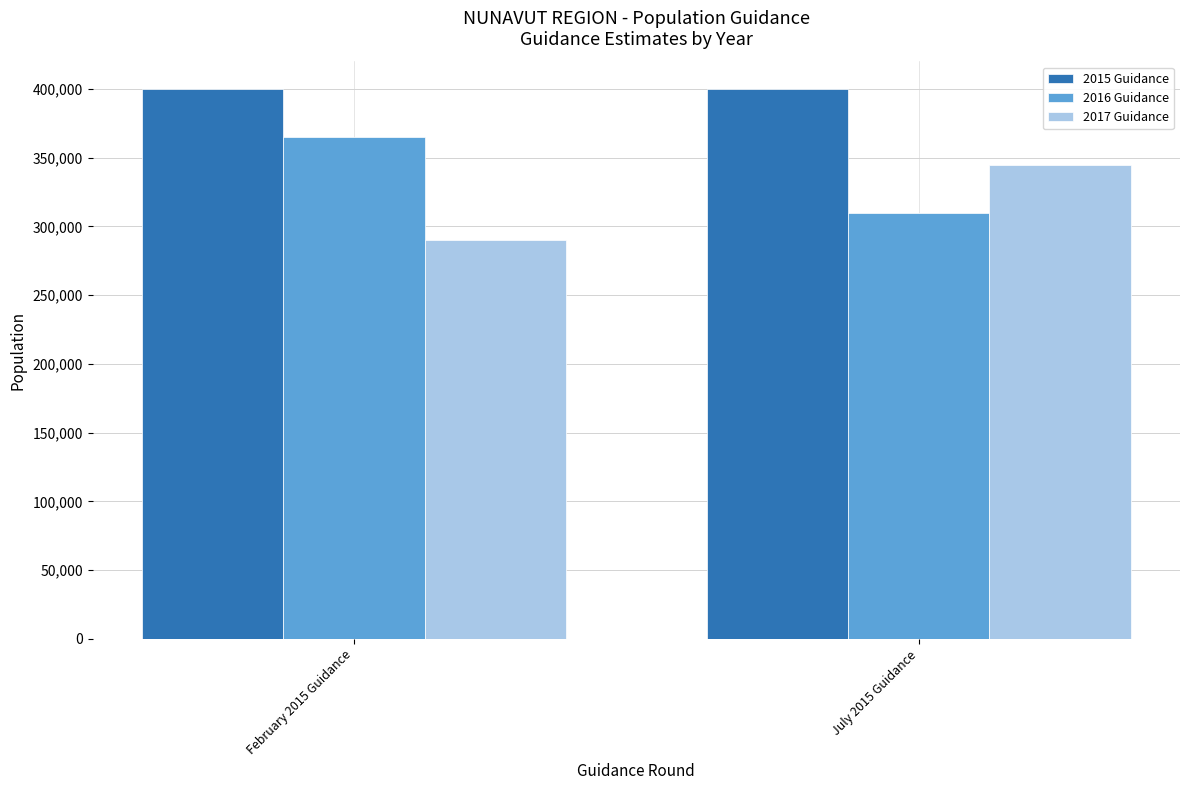

What is the spread (max minus min) of values at February 2015 Guidance?

110000